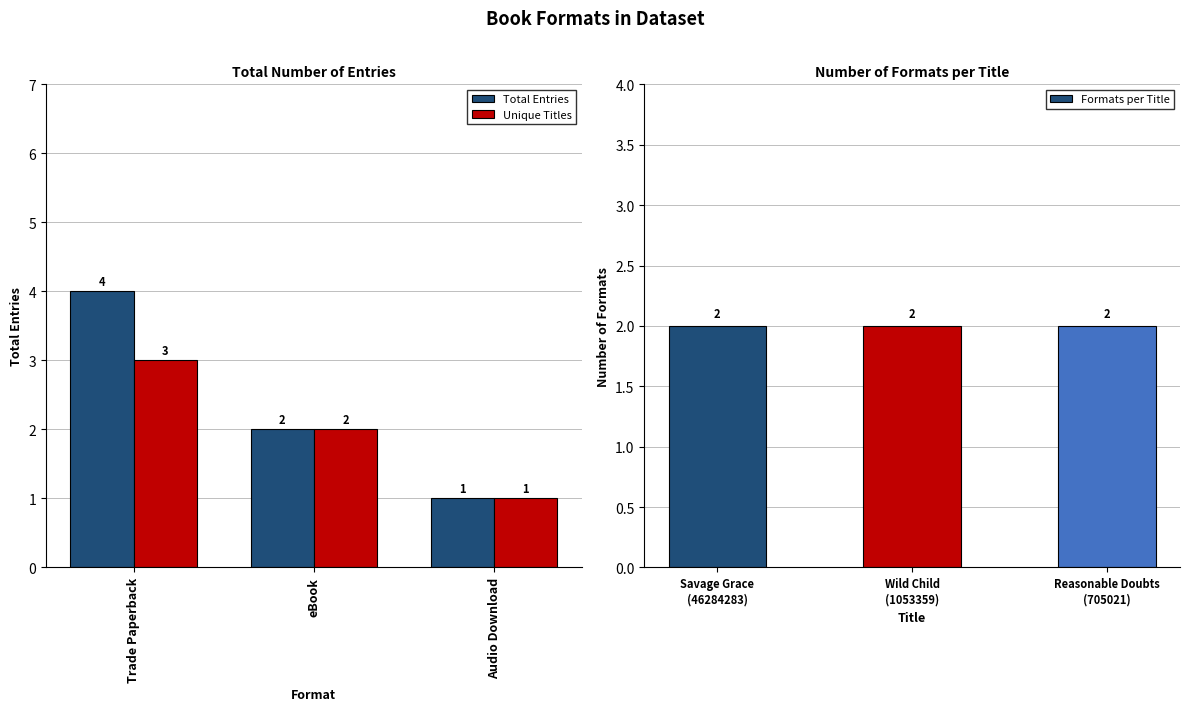

At which label is Unique Titles closest to 2?

eBook